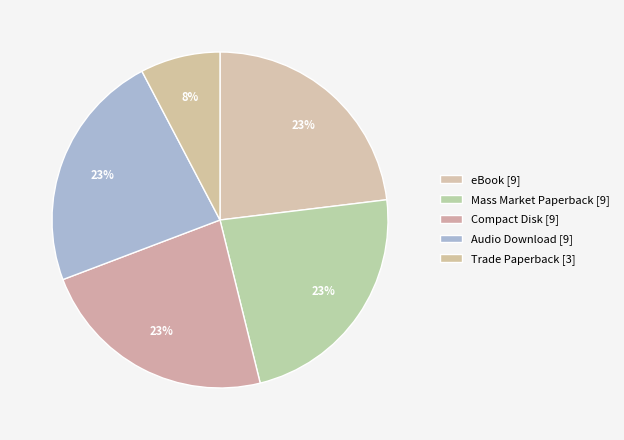

Does any single category account for the majority?

No